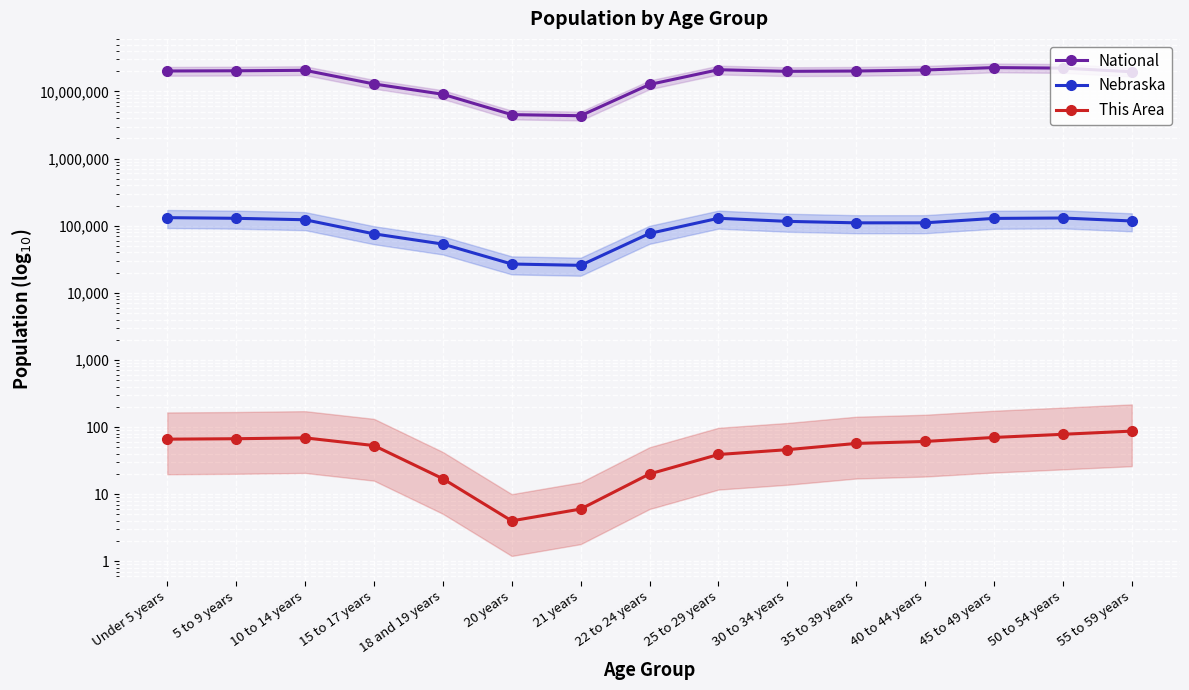

How many values in the National series exceed 20179642?

7